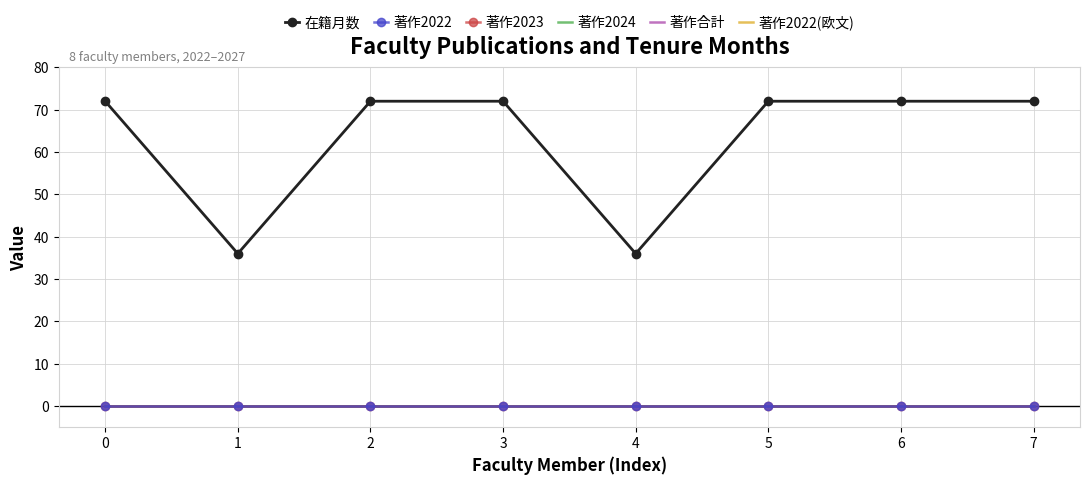

How many lines are shown in the chart?

6